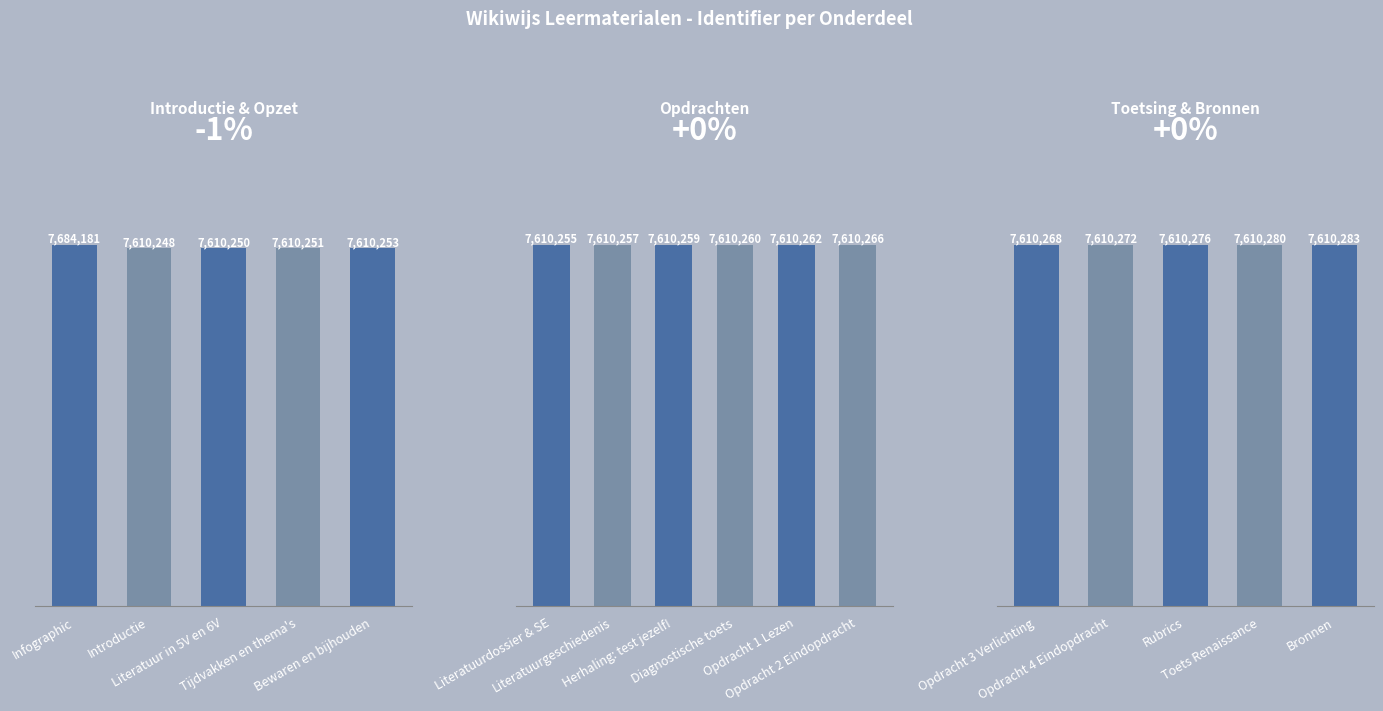

What is the label of the 8th bar from the right?

Diagnostische toets